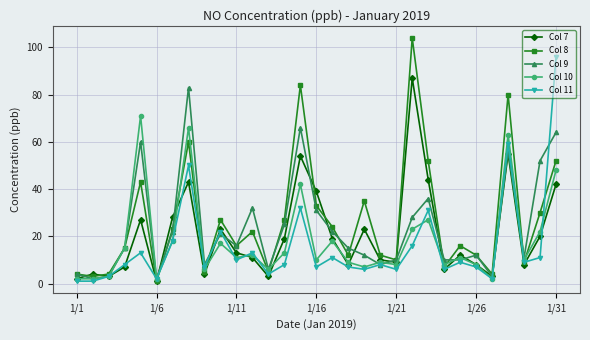

List the series in order of their peak value, lowest first.

Col 10, Col 9, Col 7, Col 11, Col 8